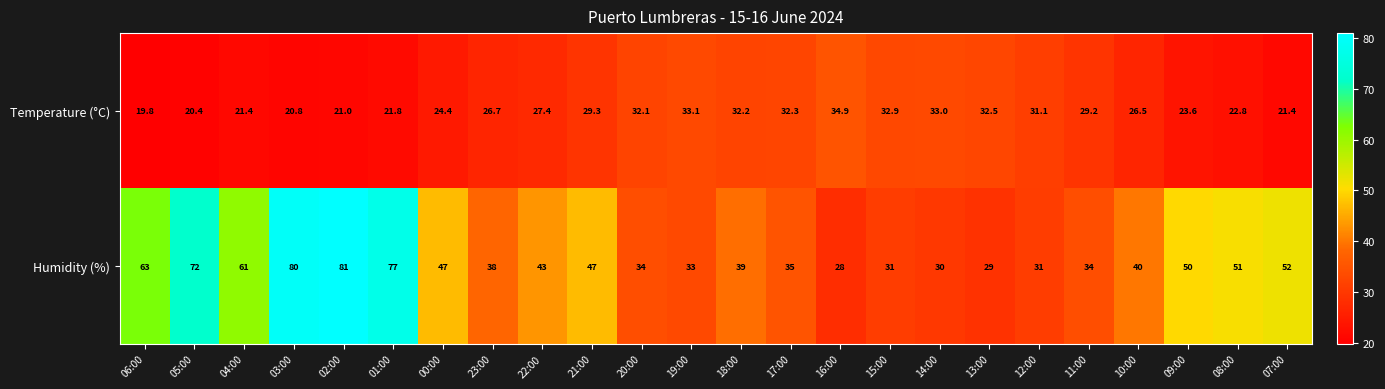

At which label does Temperature (°C) first exceed 27?

22:00